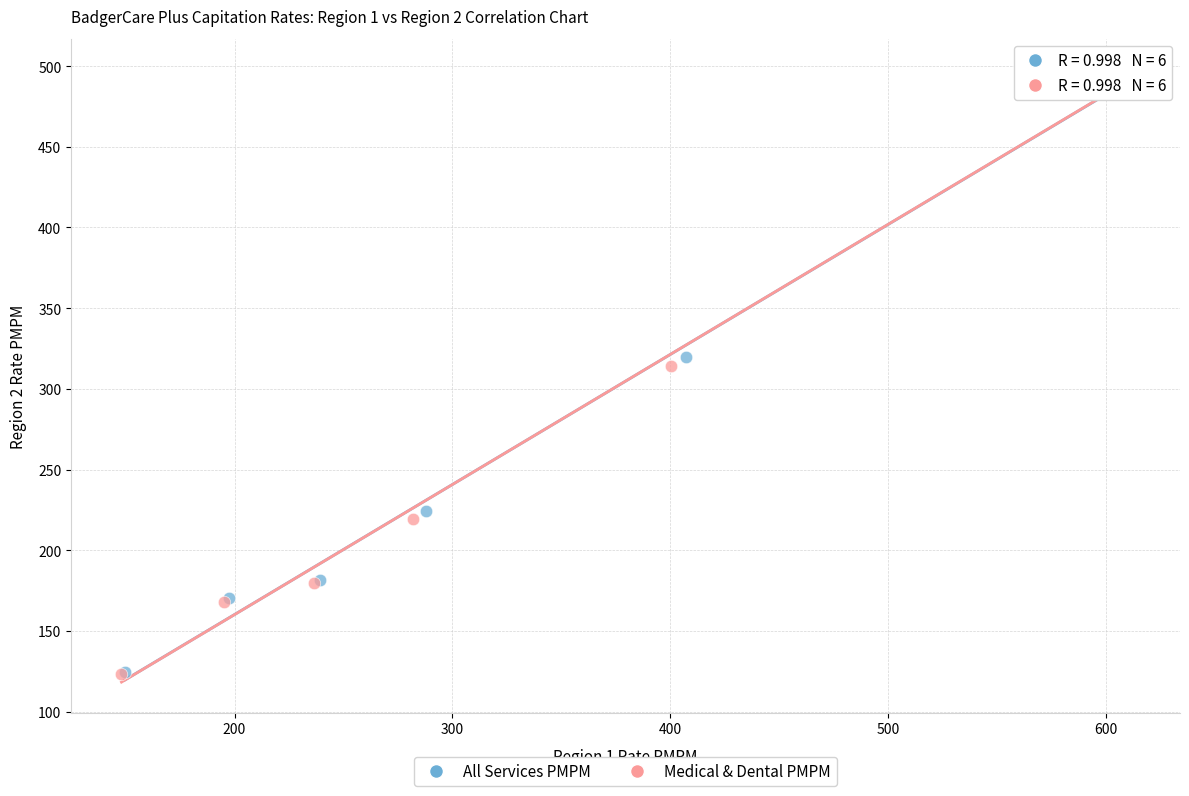

Which series has the widest spread of Y values?

All Services PMPM